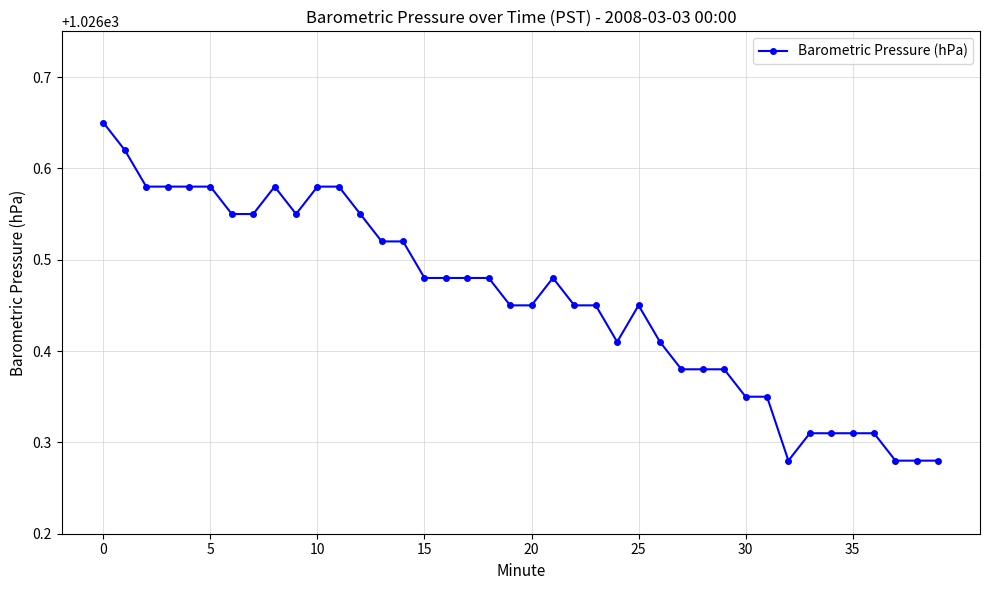

What is the difference between the maximum and minimum values?

0.4